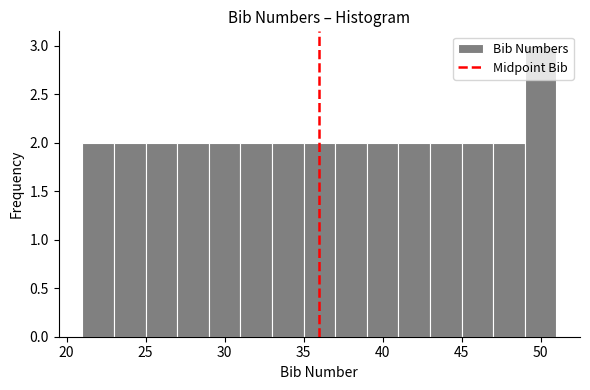

Reading left to right, list every bar in this chart as the range it spans on the x-axis followed by its height. The values are not printed on the chart, so give them approximately, as read against the axis.

21 to 23: 2
23 to 25: 2
25 to 27: 2
27 to 29: 2
29 to 31: 2
31 to 33: 2
33 to 35: 2
35 to 37: 2
37 to 39: 2
39 to 41: 2
41 to 43: 2
43 to 45: 2
45 to 47: 2
47 to 49: 2
49 to 51: 3